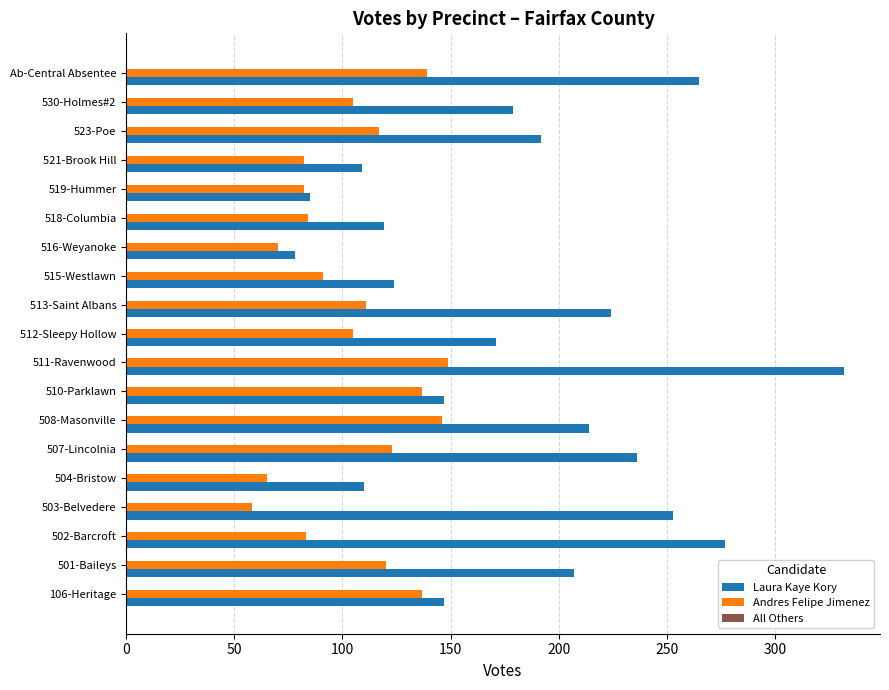

What is the average value of the Laura Kaye Kory series?

183